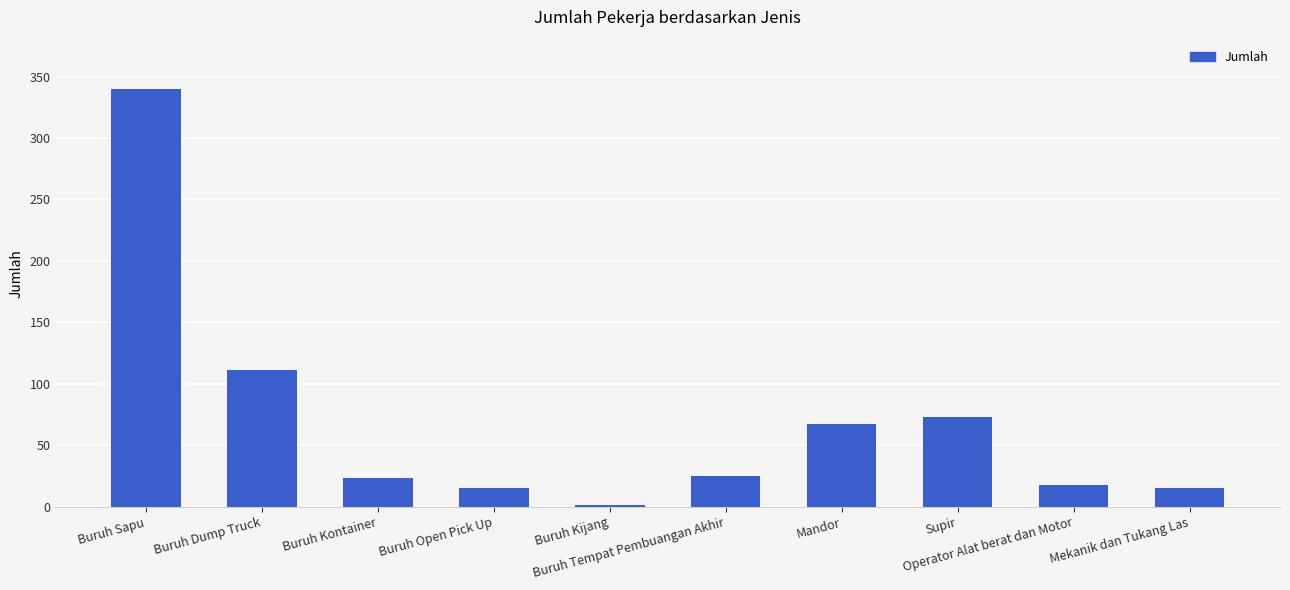

What is the change in value from Buruh Dump Truck to Operator Alat berat dan Motor?

-93